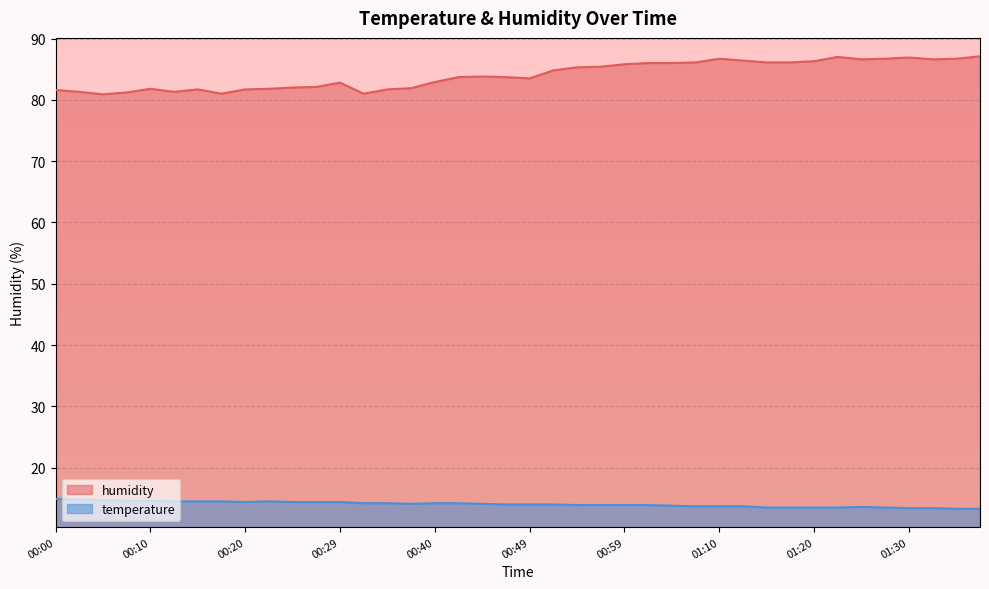

Is it true that humidity equals 81.8 at 00:22?

True